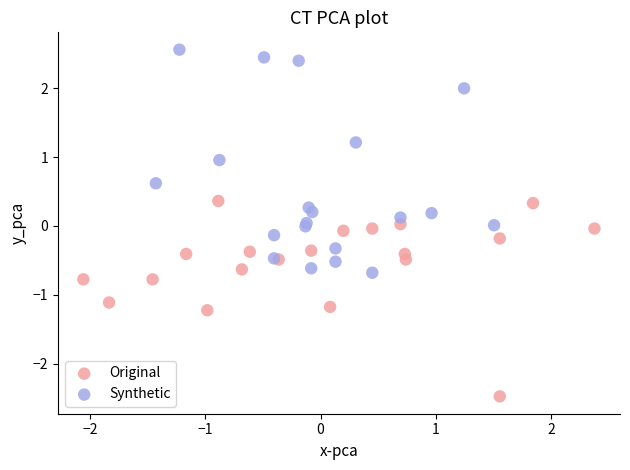

Which series contains the lowest Y value?

Original